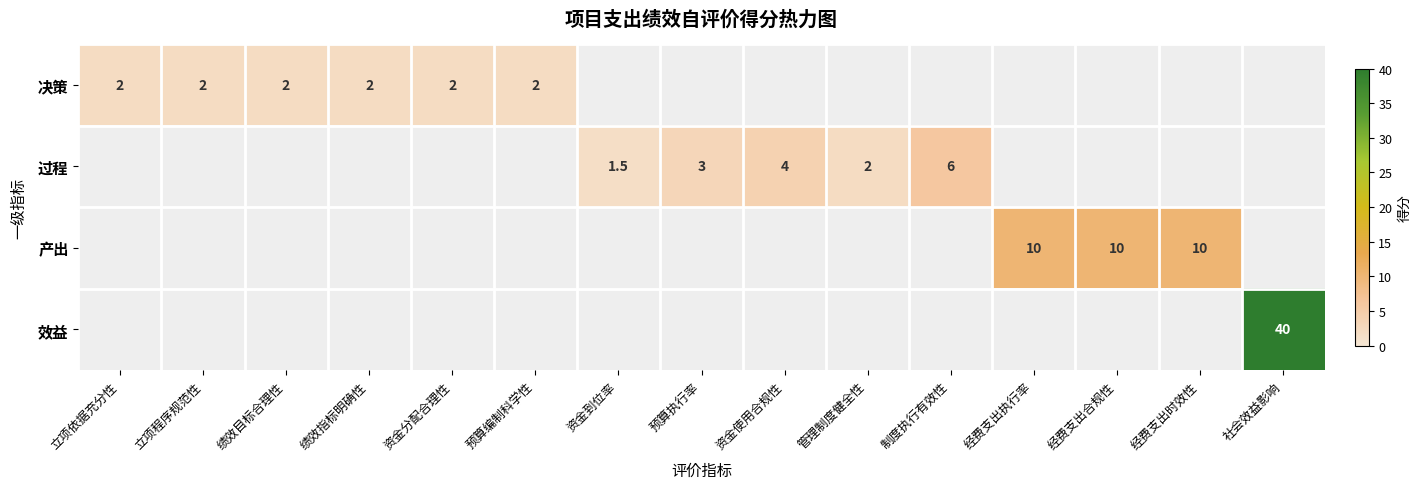

The value of 过程 at 社会效益影响 is 4.0. True or false?

False